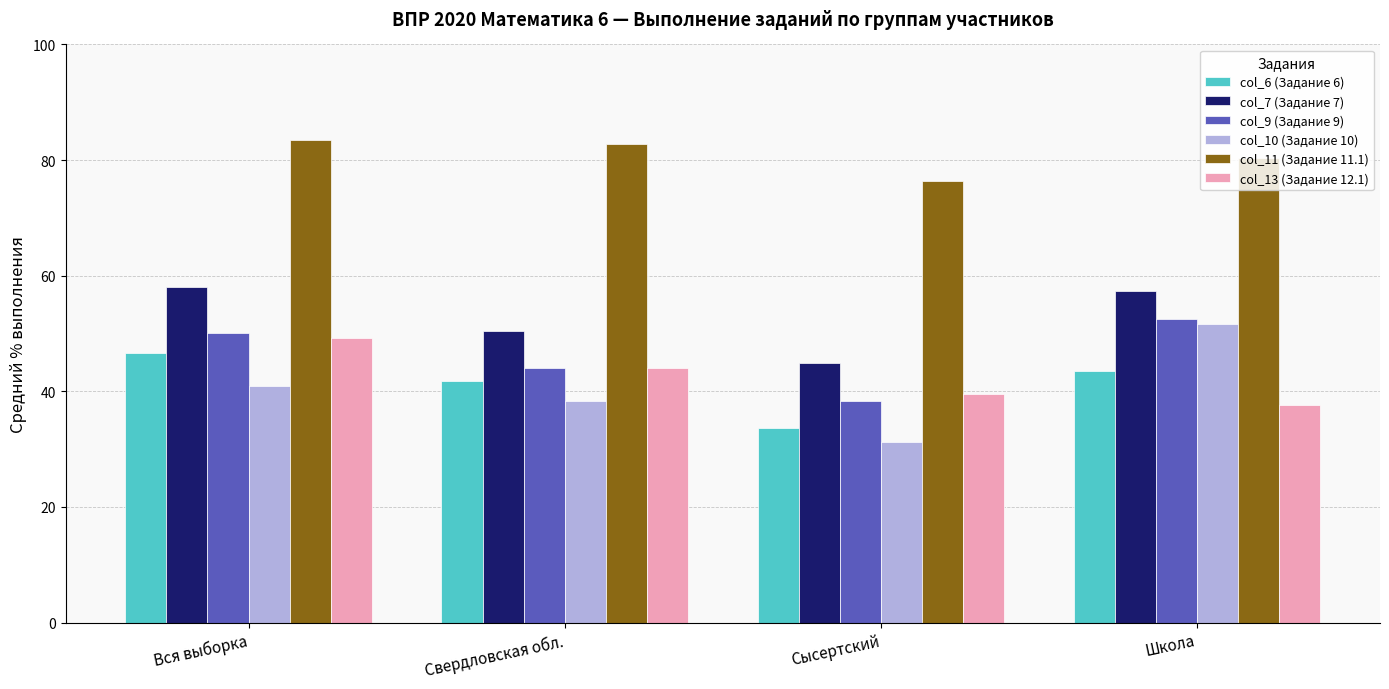

What position from the left is Школа?

4